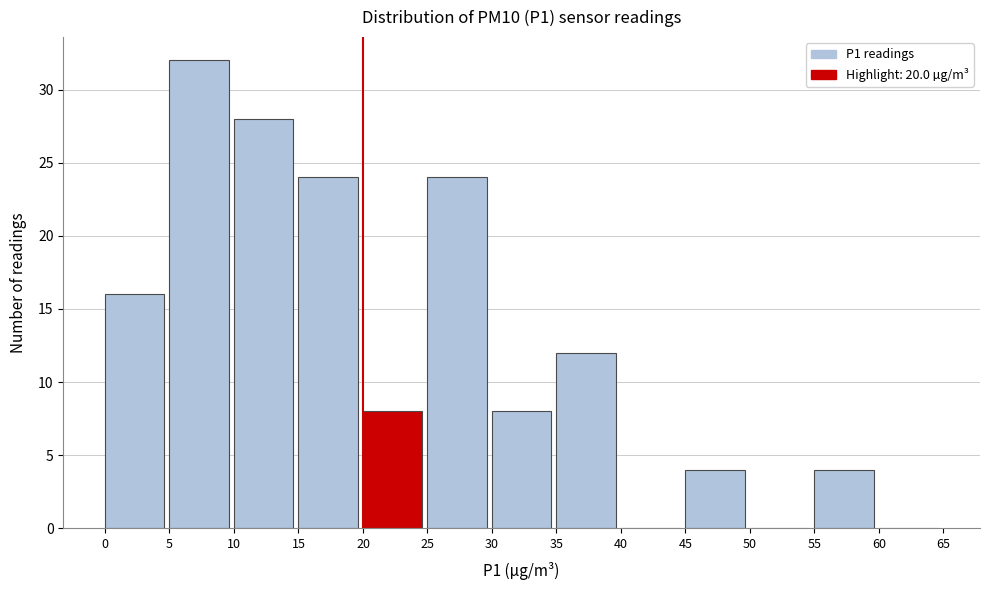

Reading left to right, transcribe this chart: for each bar, give the range it covers on the x-axis and its height. The values are not printed on the chart, so give them approximately, as read against the axis.

0 to 5: 16
5 to 10: 32
10 to 15: 28
15 to 20: 24
20 to 25: 8
25 to 30: 24
30 to 35: 8
35 to 40: 12
40 to 45: 0
45 to 50: 4
50 to 55: 0
55 to 60: 4
60 to 65: 0